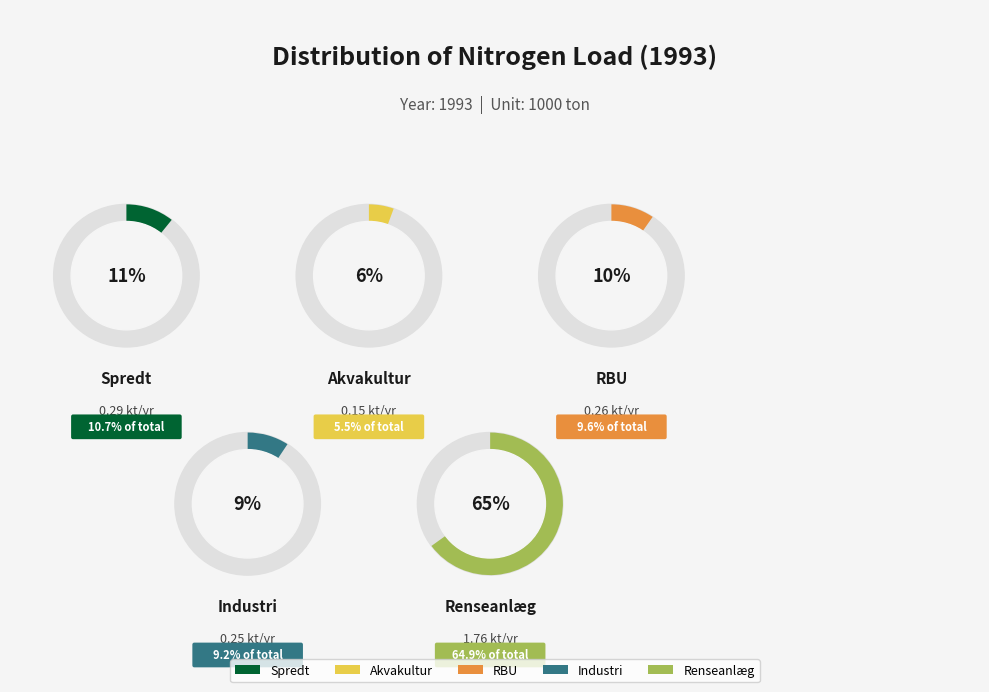

How many segments does this pie chart have?

5